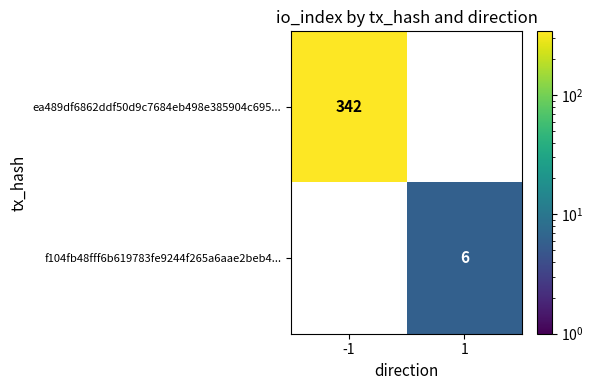

Which has a higher value, 1 or -1?

-1